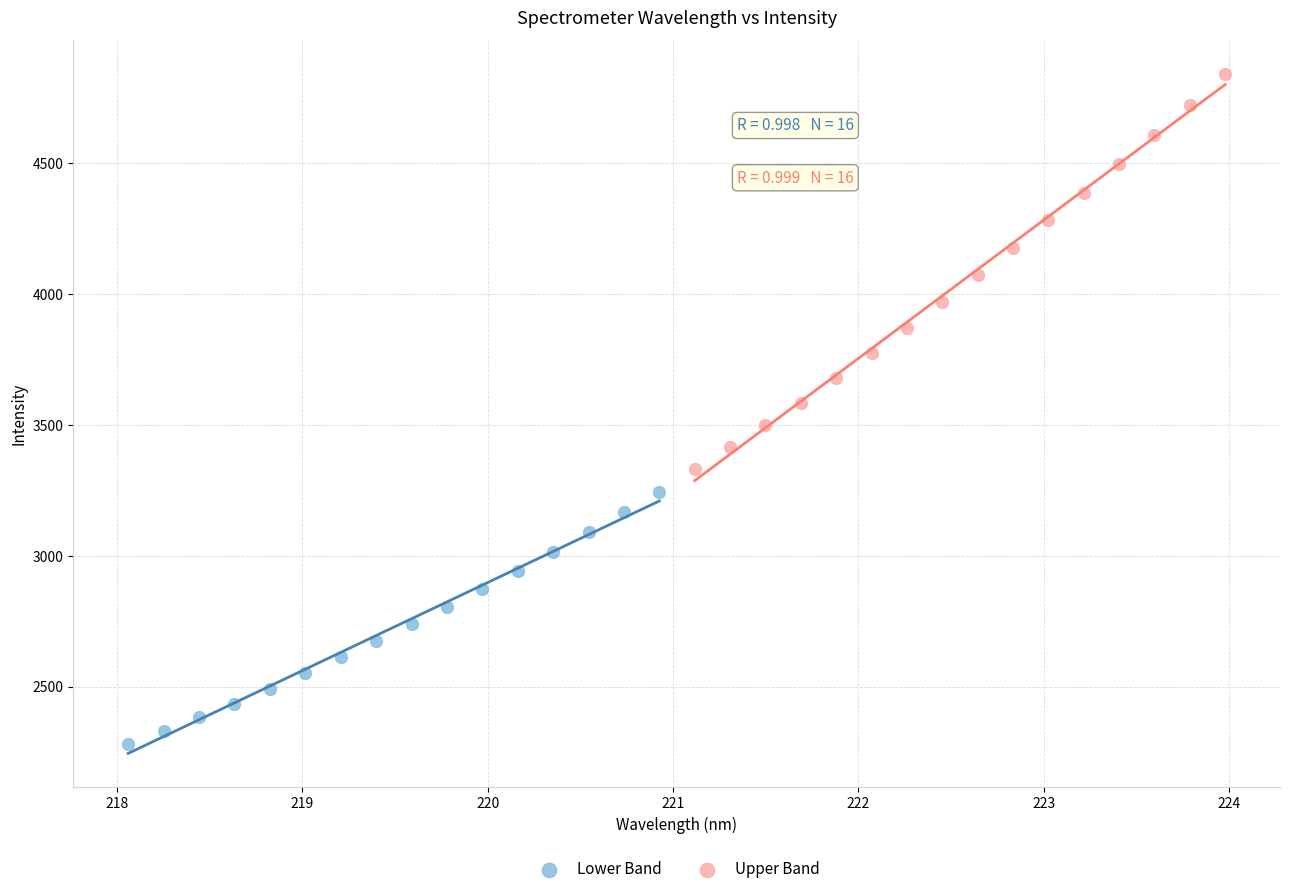

Which series reaches the maximum Y coordinate?

Upper Band